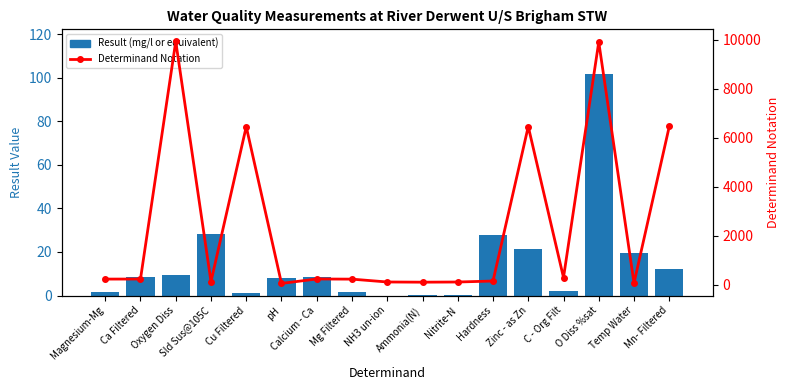

Rank the series at Oxygen Diss from highest to lowest value.

Determinand Notation, Result (mg/l or equivalent)